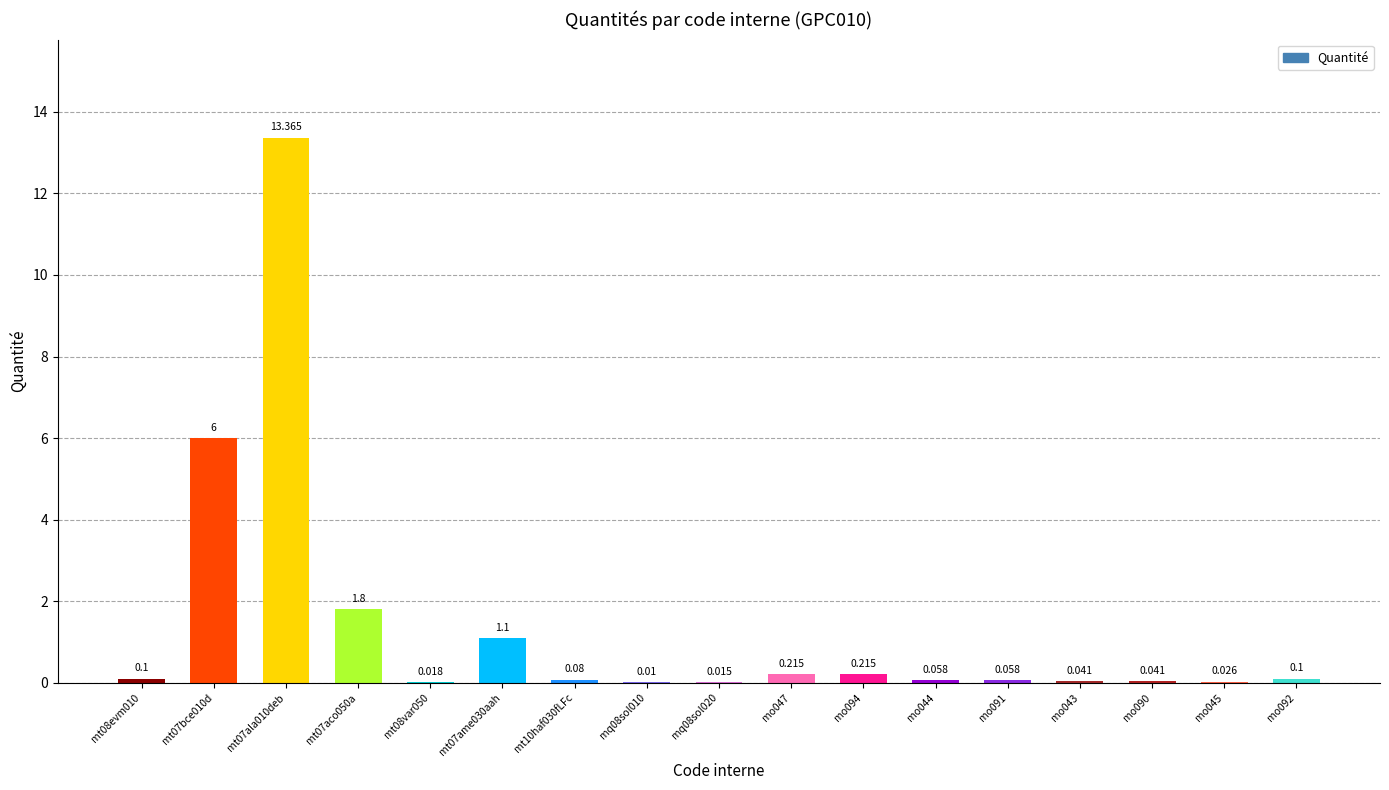

Where is the data nearest to the value 6?

mt07bce010d